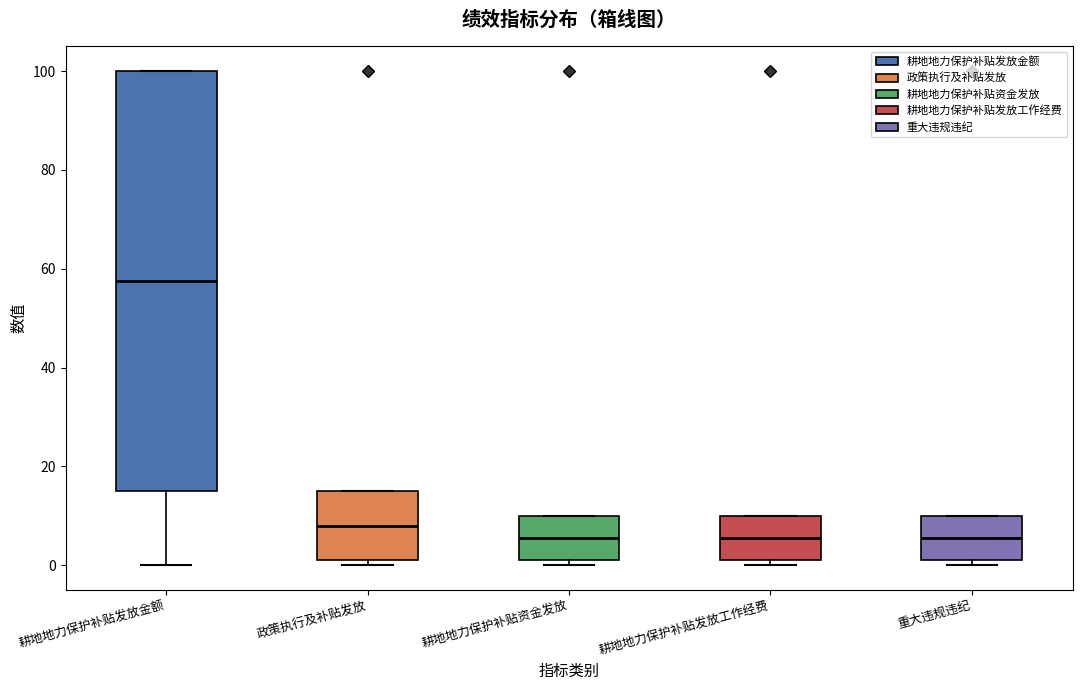

Comparing the boxes themselves (not the whiskers), which one is the tallest?

耕地地力保护补贴发放金额